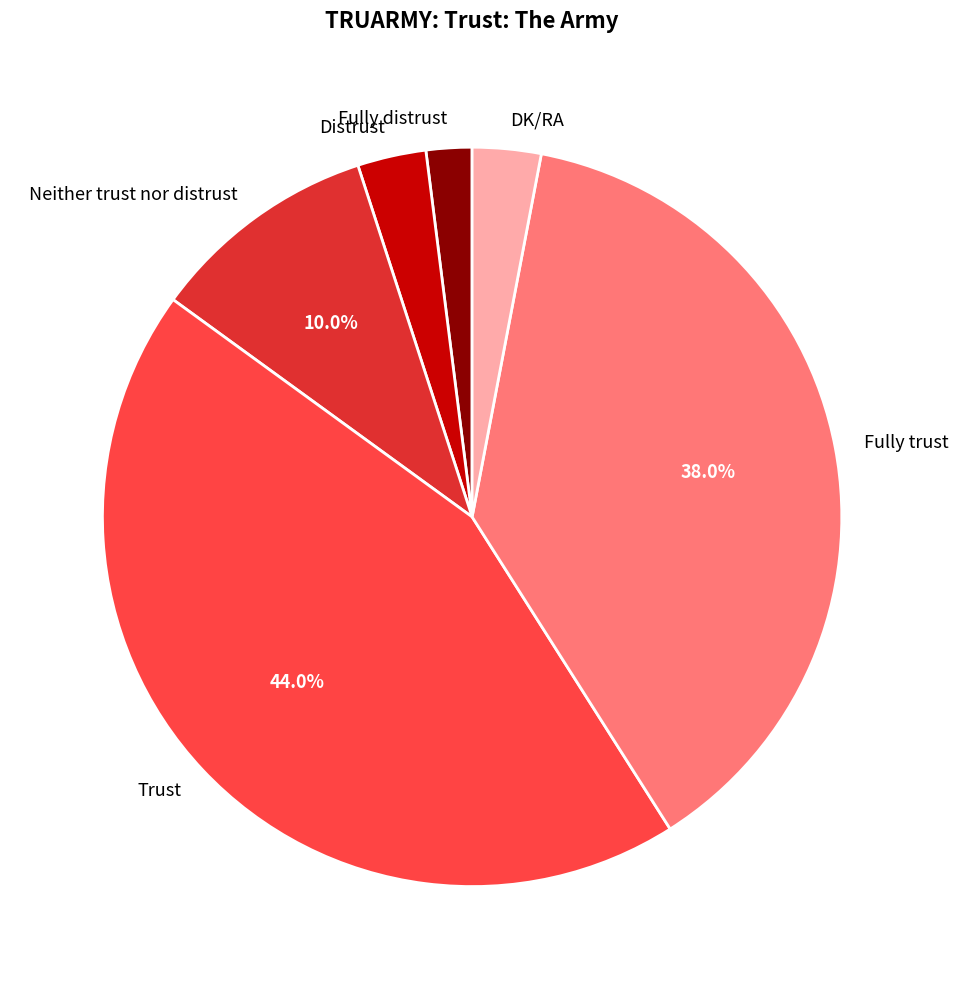

What is the largest slice in the pie chart?

Trust